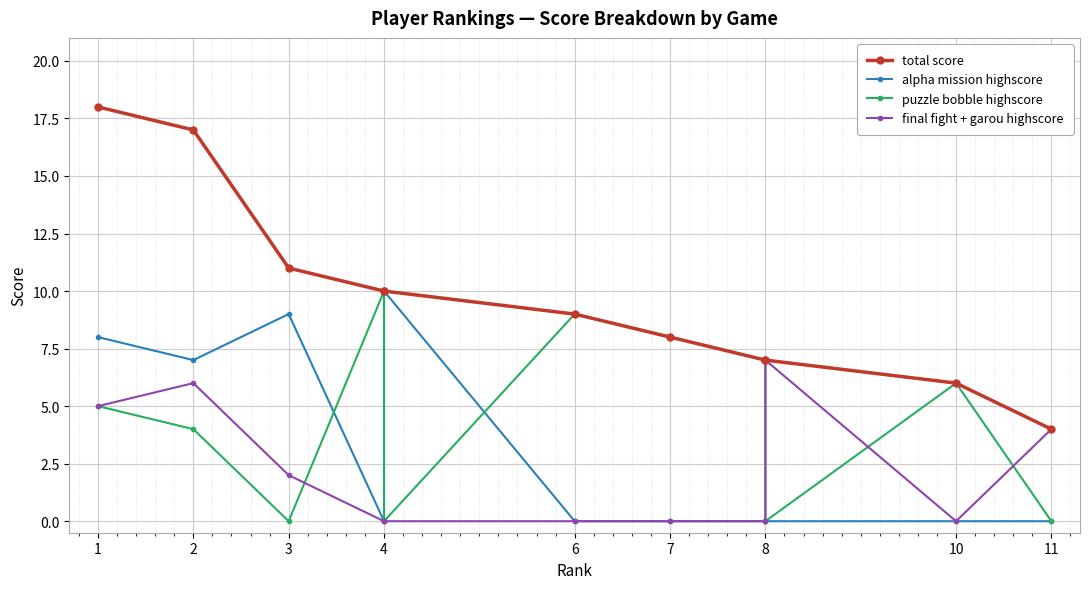

Which series has the largest total across all categories?

total score